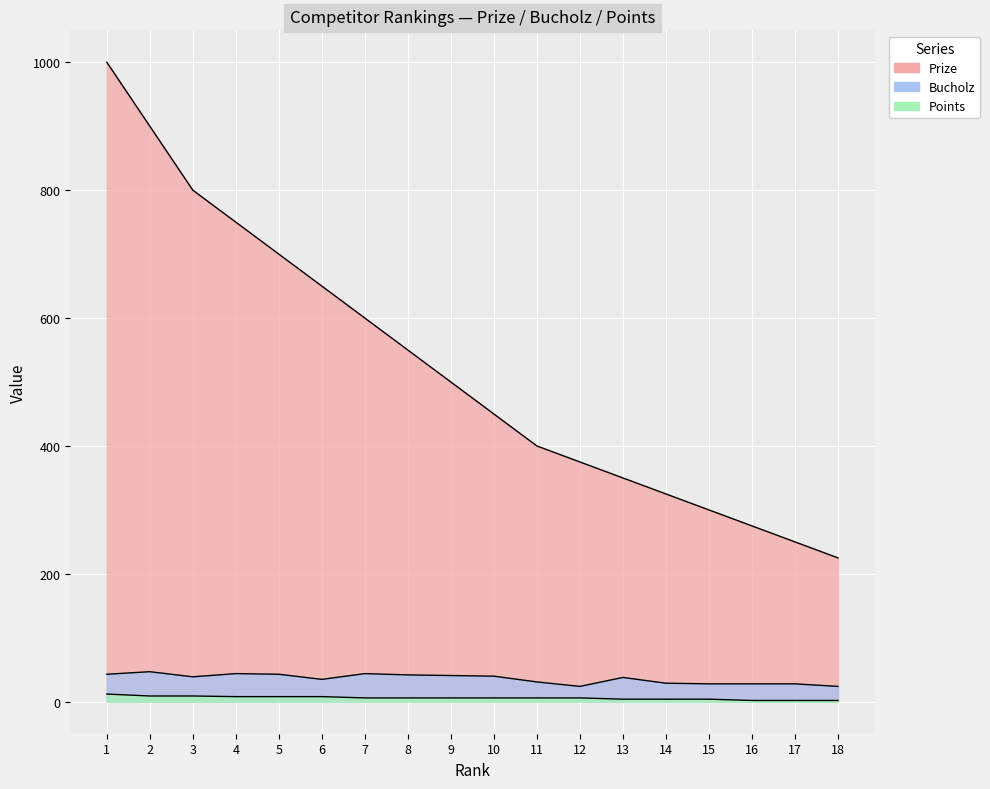

Rank the series at 3 from highest to lowest value.

Prize, Bucholz, Points